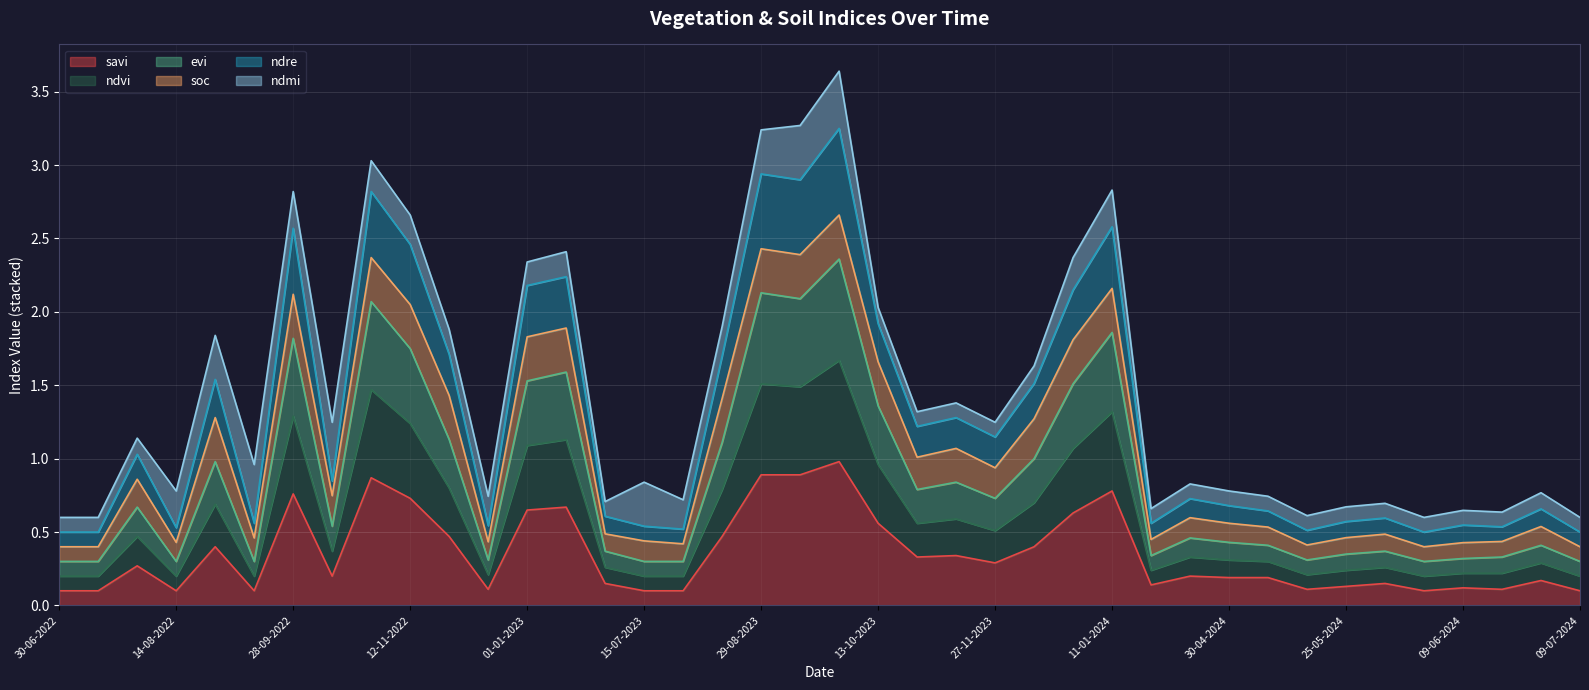

True or false: ndvi and savi intersect in this chart.

False